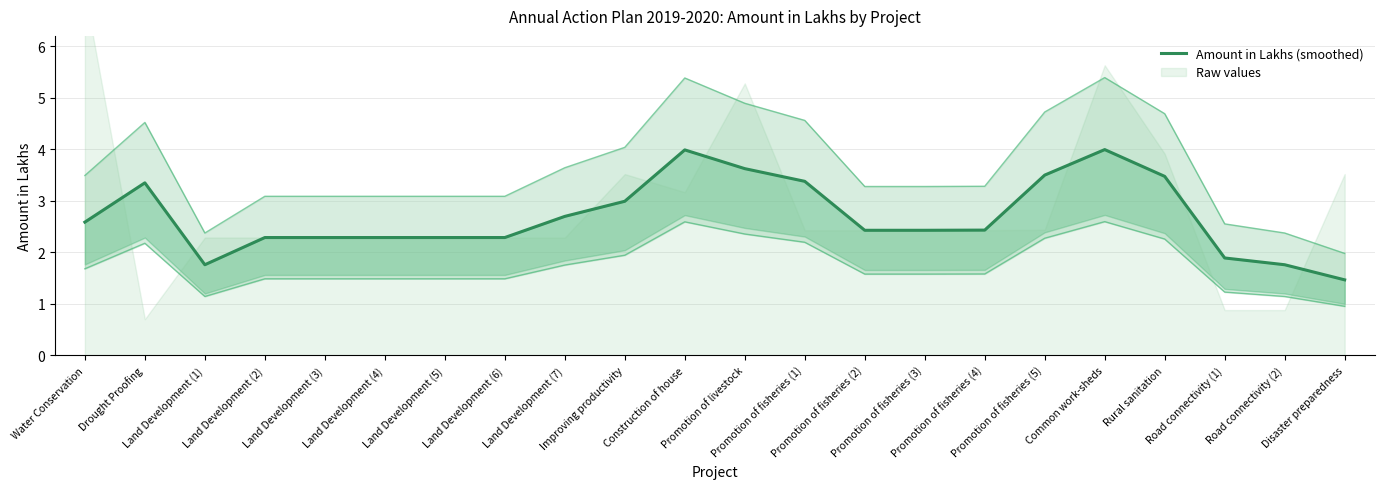

What is the ratio of the value at Land Development (6) to the value at Common work-sheds?

0.6